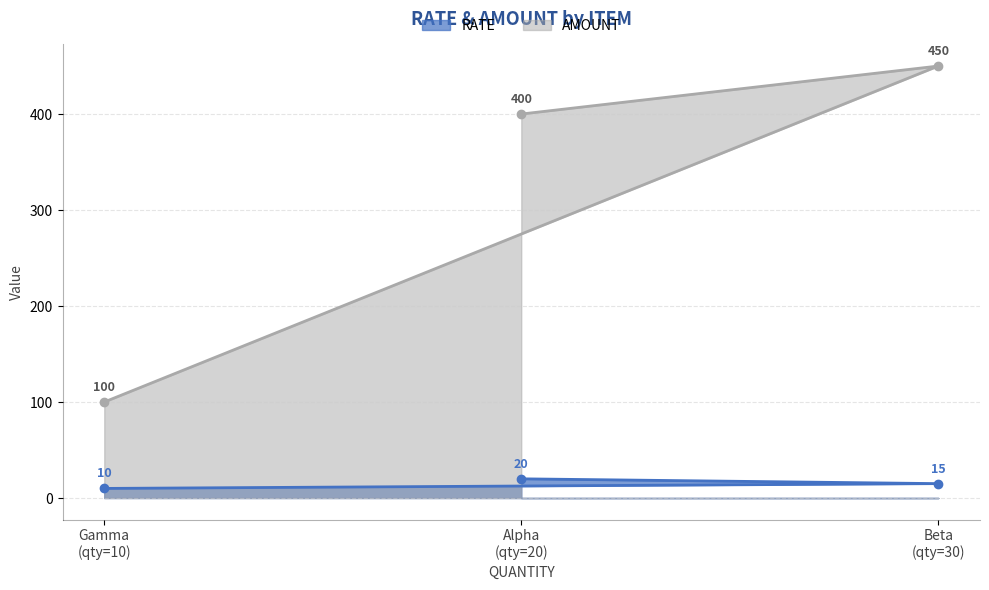

How many lines are shown in the chart?

2